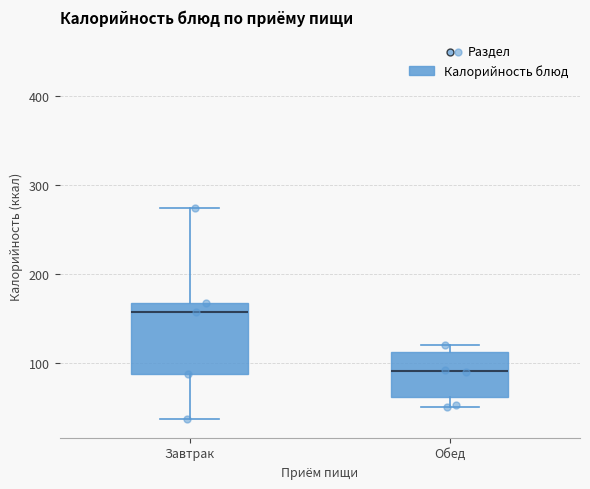

Reading left to right, transcribe this box plot: for each box, give where its median line is, the range the box spans, and where its two whiskers end, as read against the y-axis. The values are not printed on the chart, so give them approximately, as read against the axis.

Завтрак: median 160, box 90 to 170, whiskers 40 to 270
Обед: median 90, box 60 to 110, whiskers 50 to 120